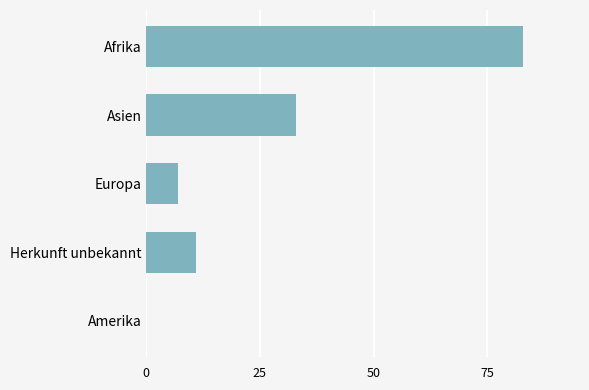

What is the greatest value displayed?

83